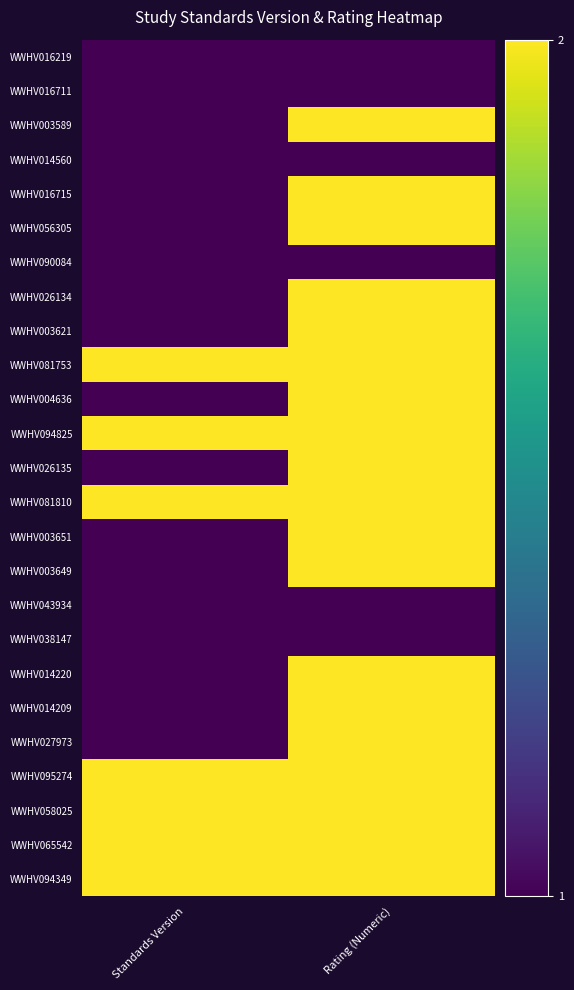

Count the number of data series in this chart.

25